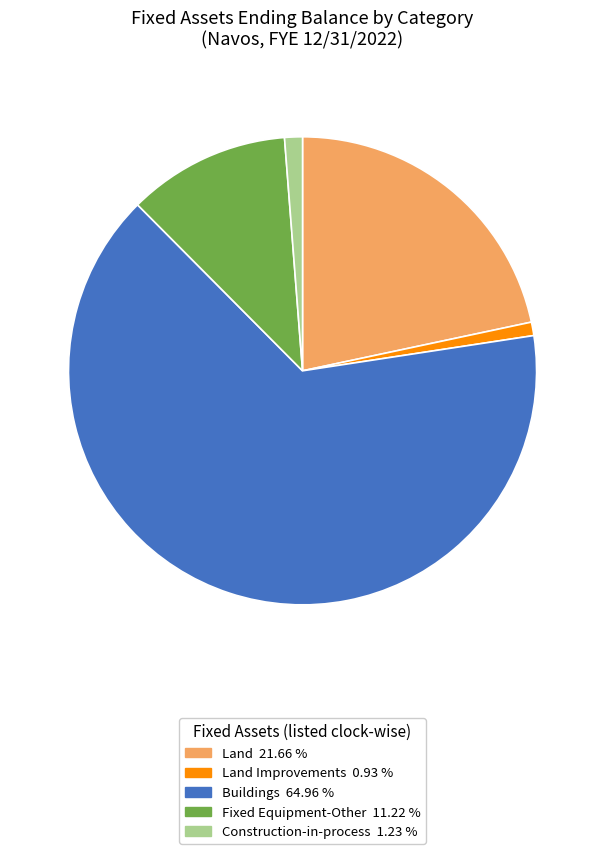

How many segments does this pie chart have?

5